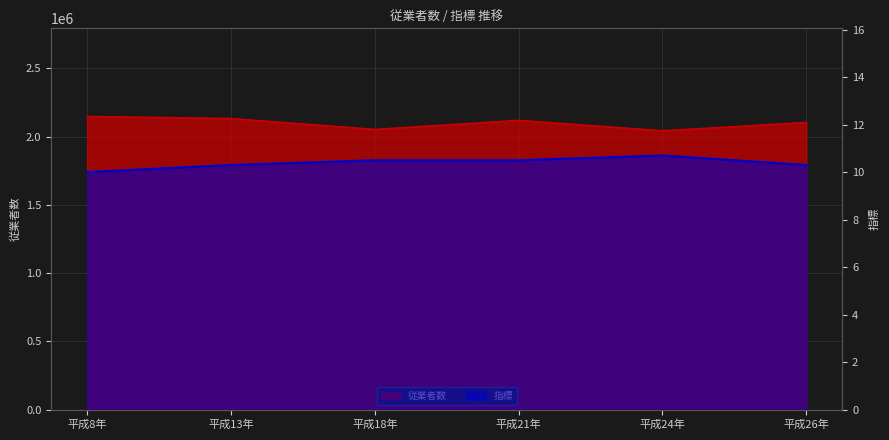

At 平成18年, list the series in order from largest to smallest.

従業者数, 指標